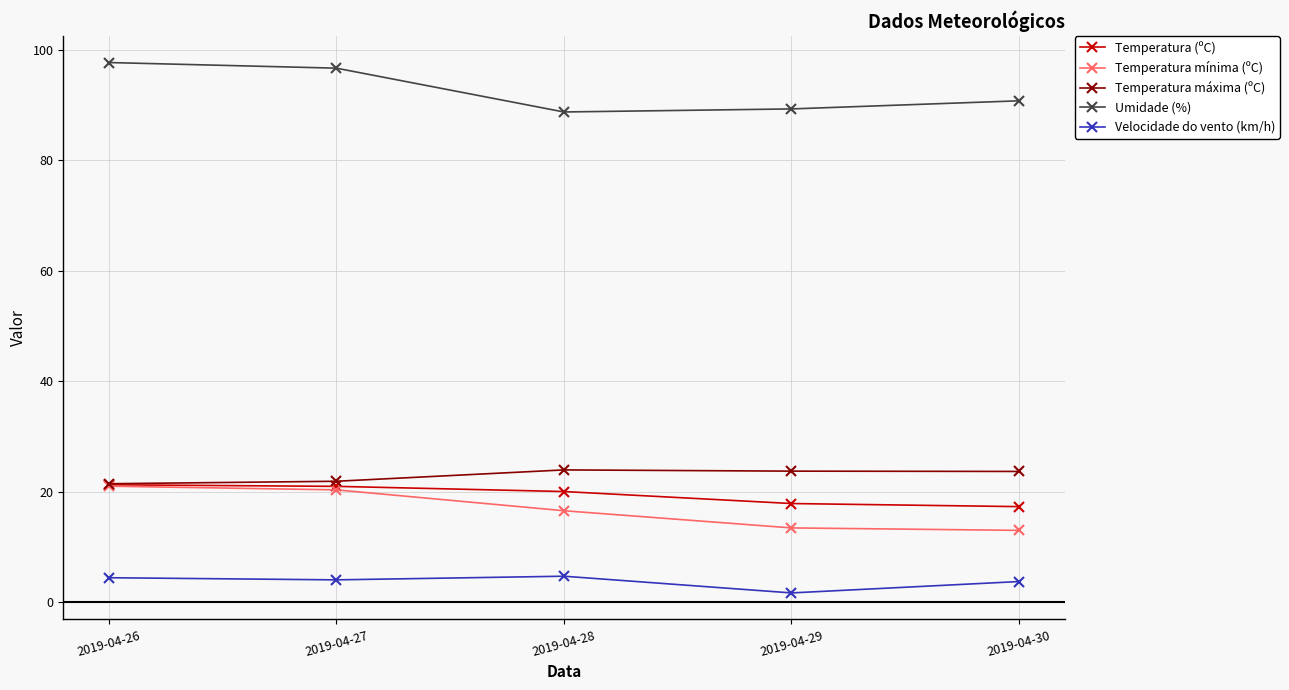

What is the value of the Velocidade do vento (km/h) point at the 2nd from the left?

4.0